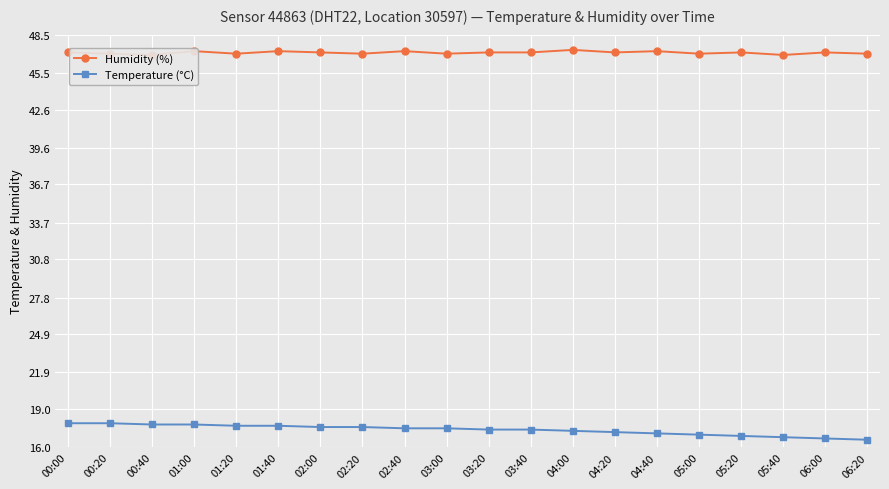

How many Humidity (%) values are between 47 and 48?

18